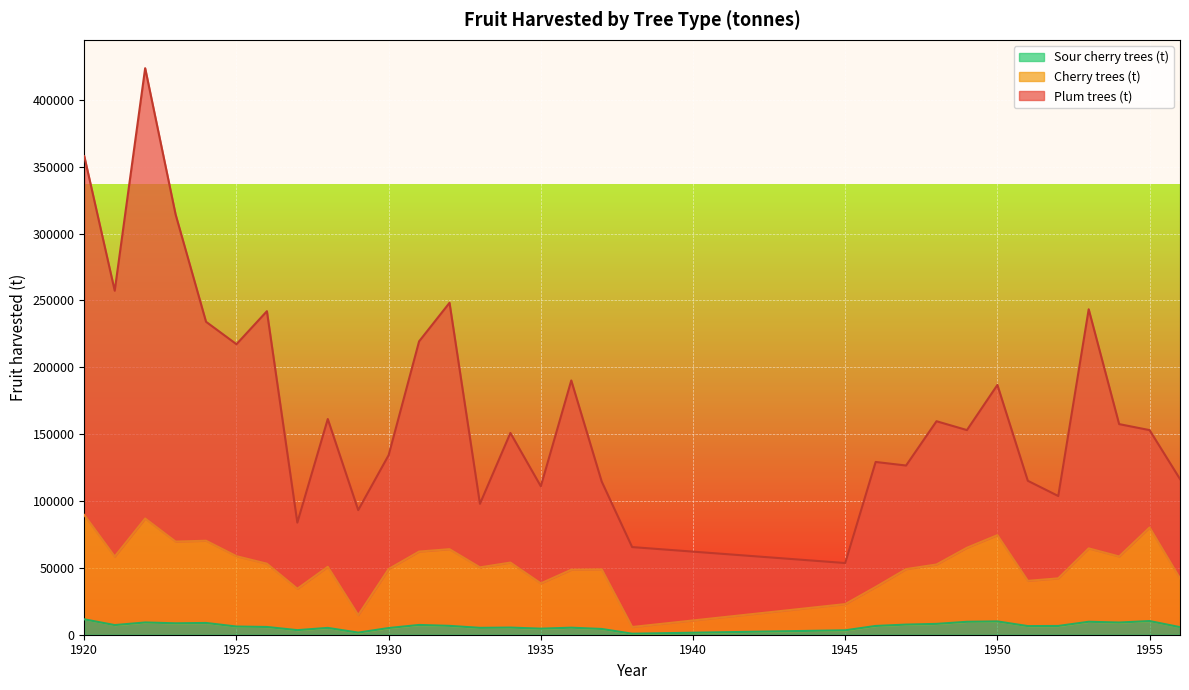

Where is the first local maximum for Sour cherry trees (t)?

1922